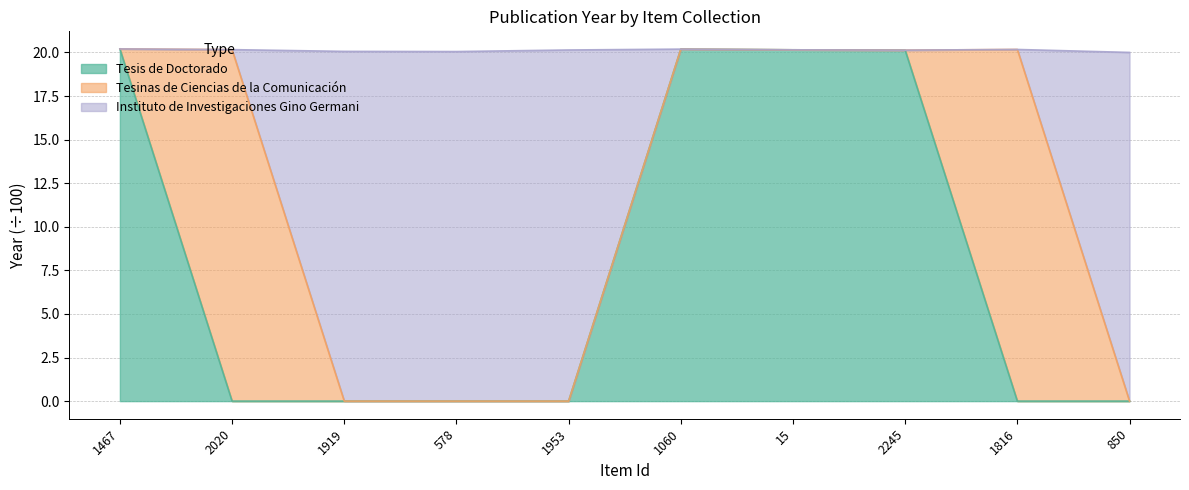

The Tesis de Doctorado series shows -7.6 at 1953. True or false?

False